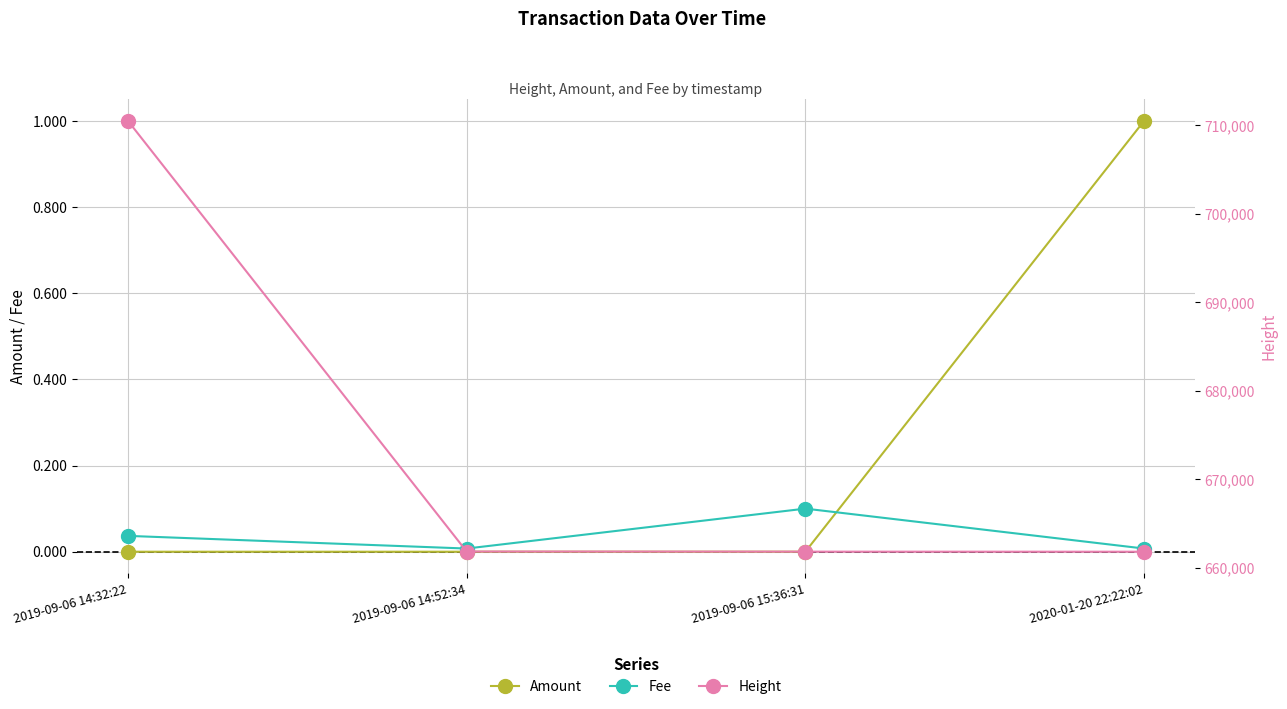

What is the maximum value for Amount?

1.0